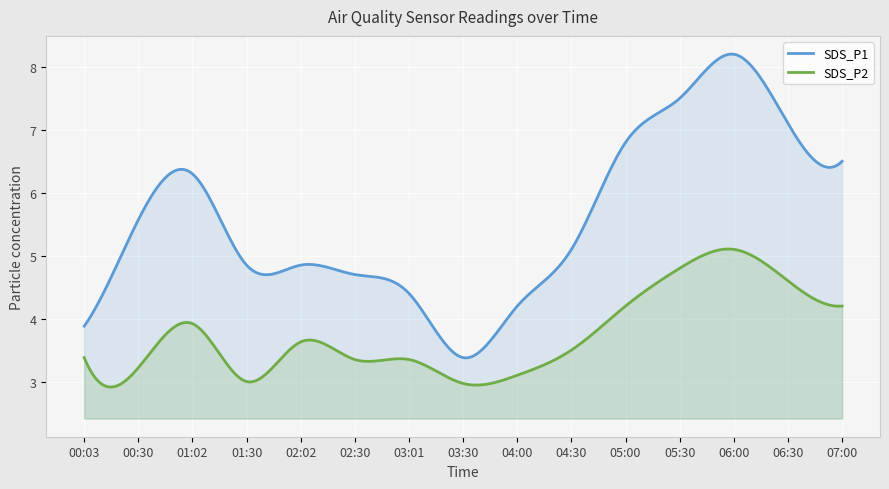

What is the maximum value for SDS_P2?

5.1